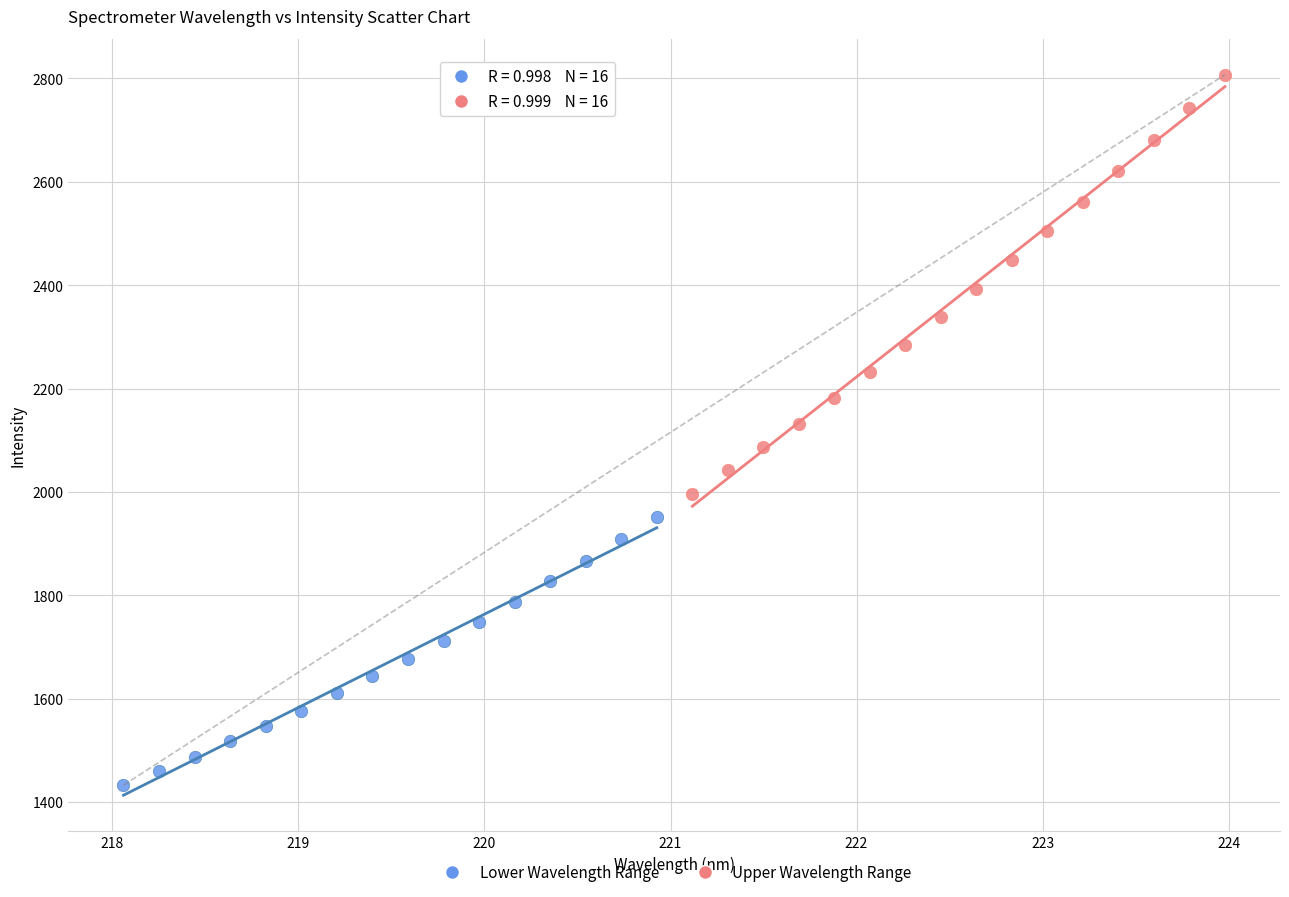

Which series contains the highest Y value?

Upper Wavelength Range